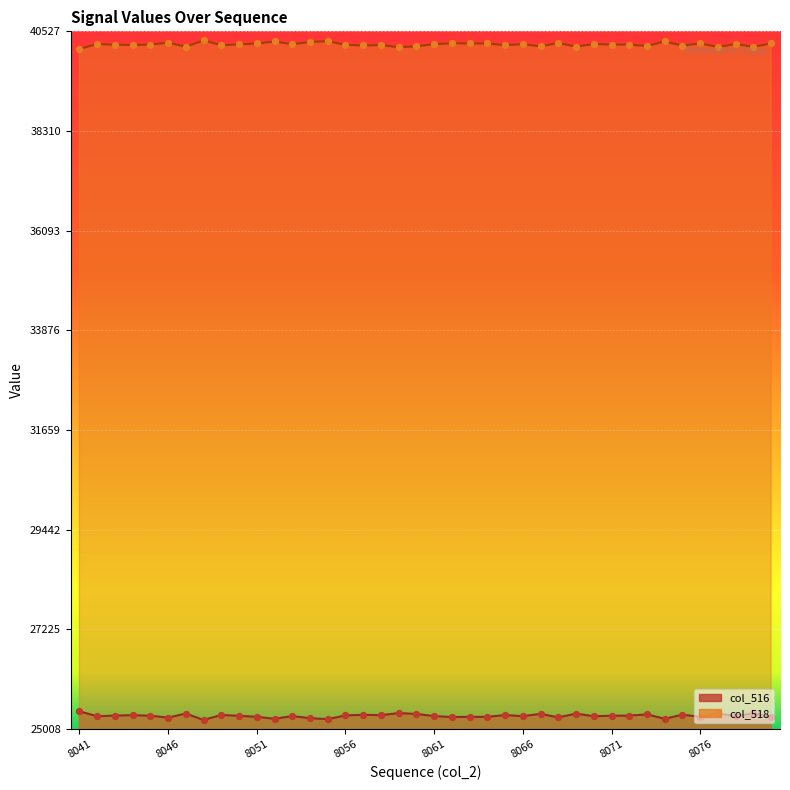

At how many categories does at least one series exceed 34280?

40